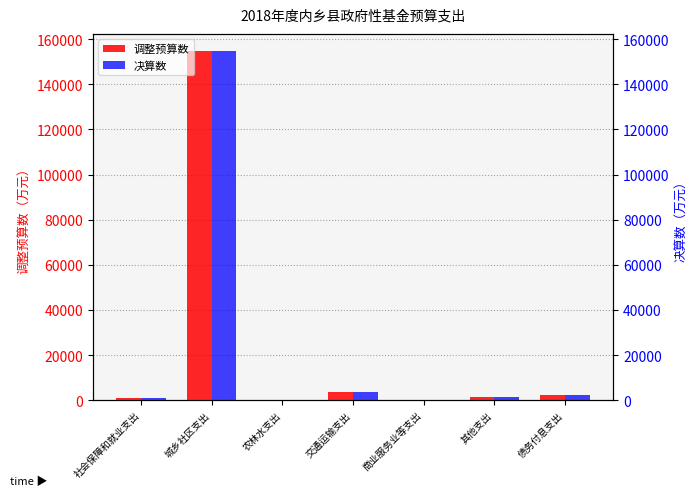

The value of 决算数 at 商业服务业等支出 is 5. True or false?

True